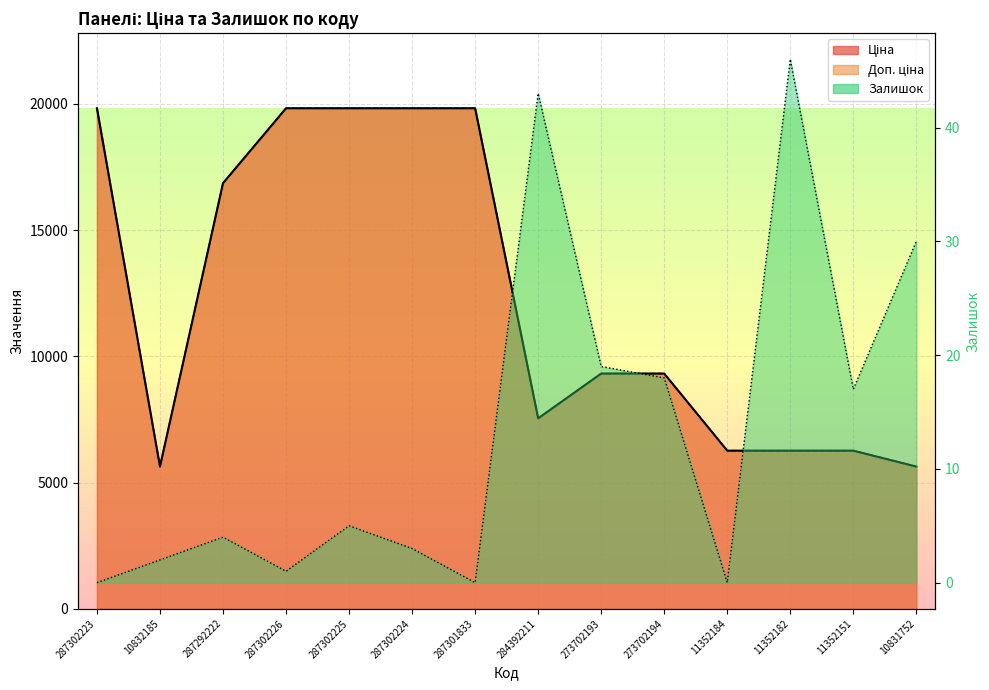

What is the value of the Залишок point at the 6th from the left?

3.0